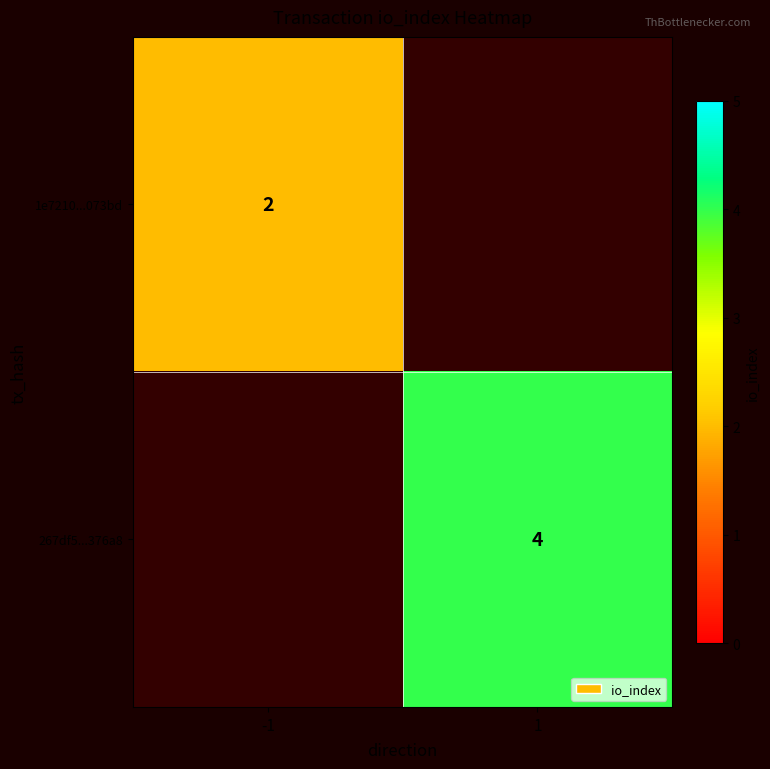

The value of 1e7210...073bd at -1 is 2. True or false?

True